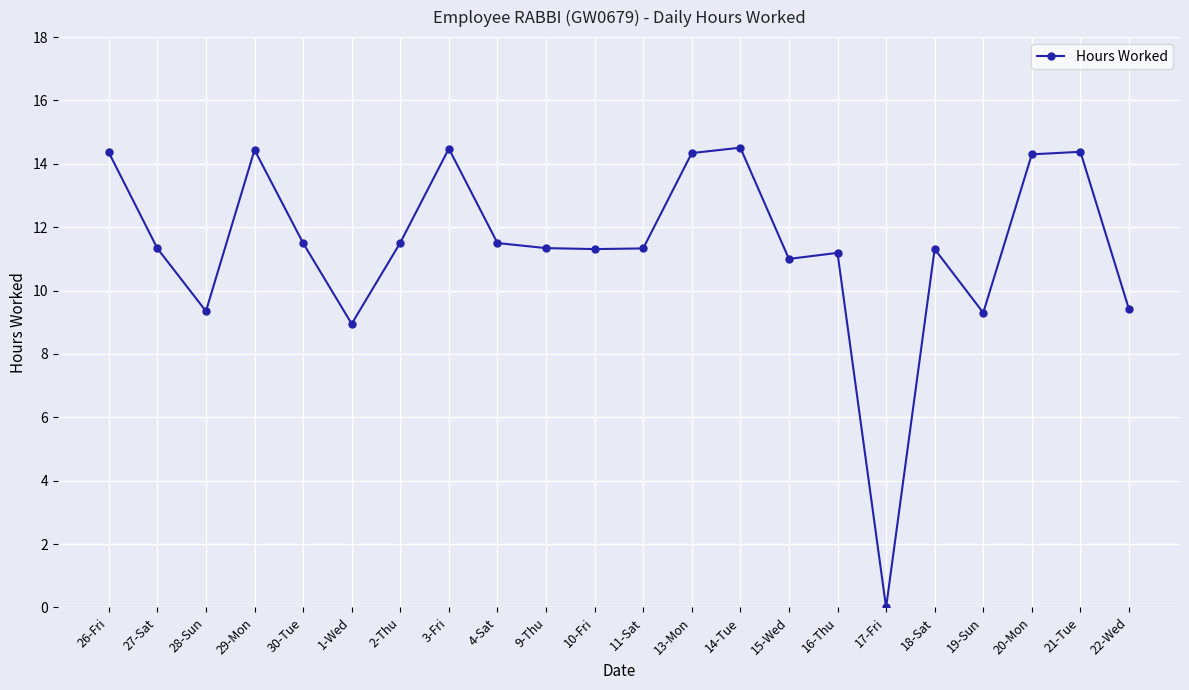

How many distinct data groups are displayed?

1